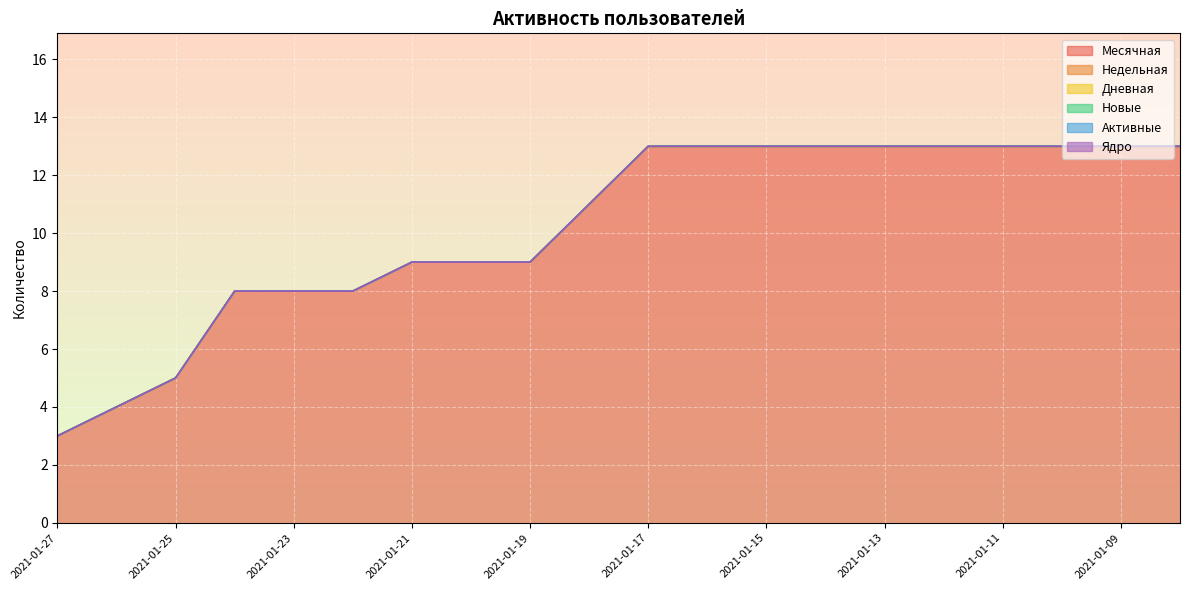

True or false: Новые and Недельная intersect in this chart.

False